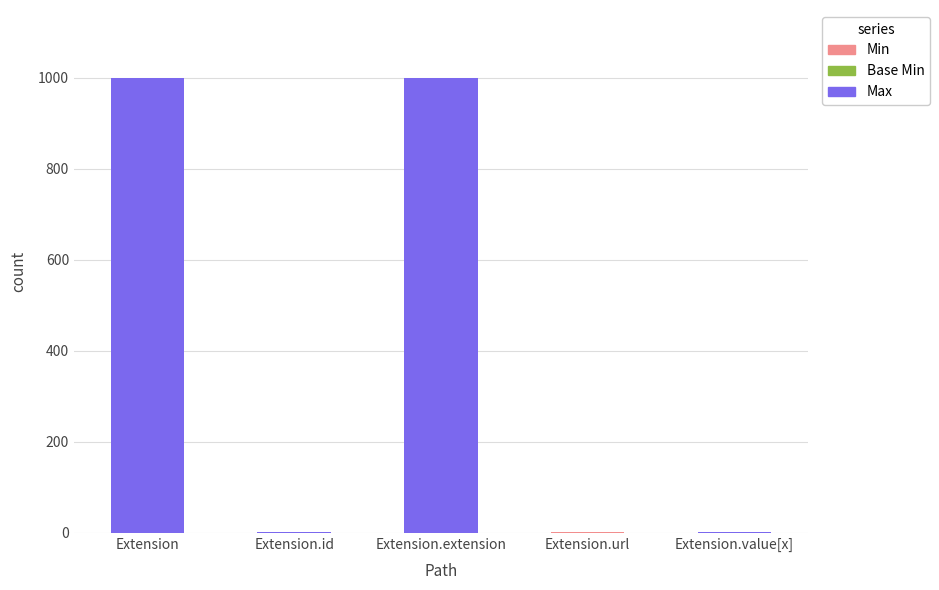

Does the chart contain stacked bars?

Yes